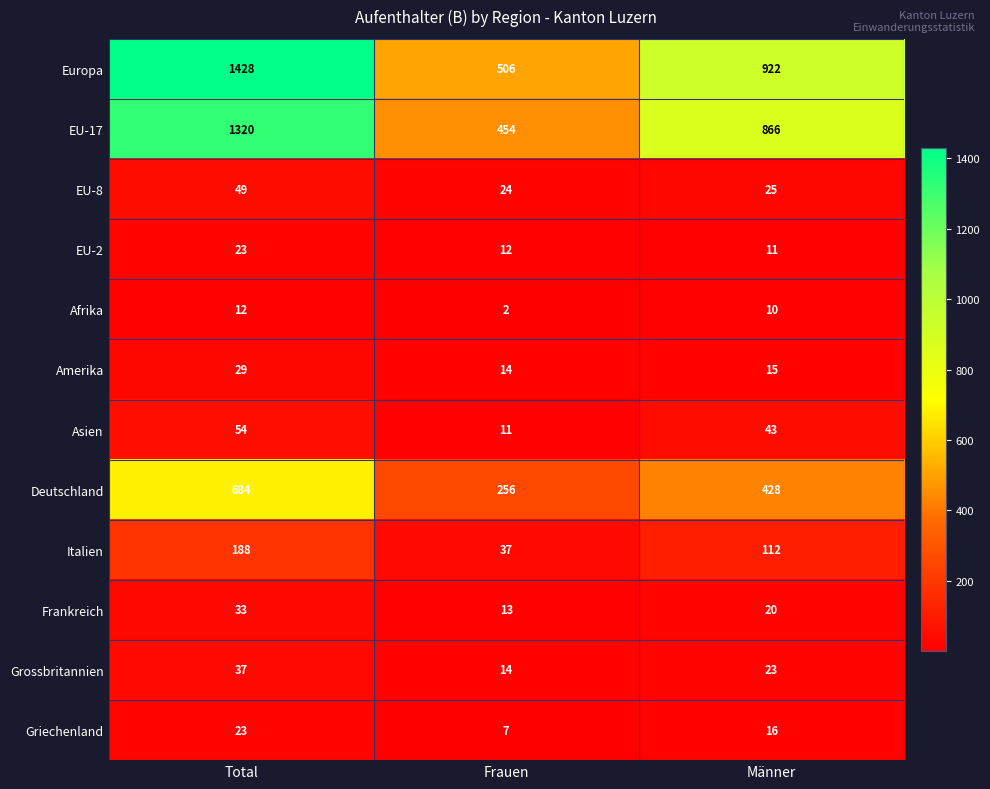

At which category does the chart reach its minimum across all series?

Frauen